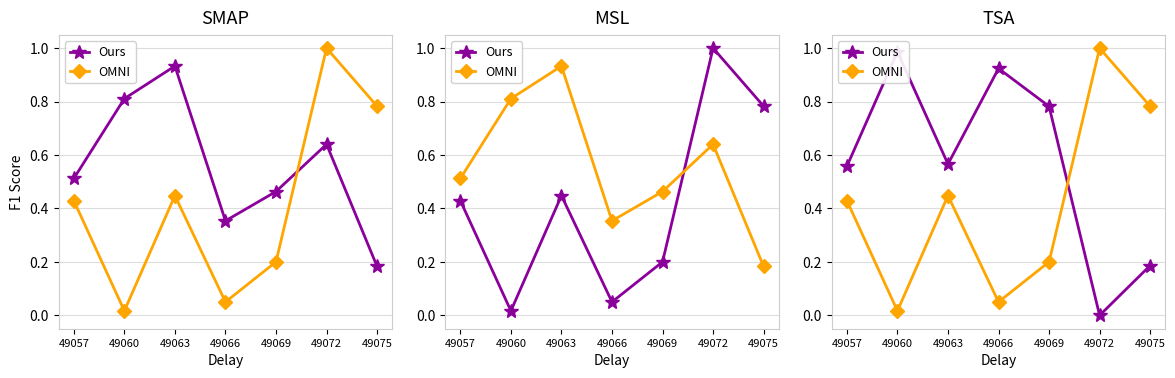

At which category does OMNI reach its first local valley?

49060